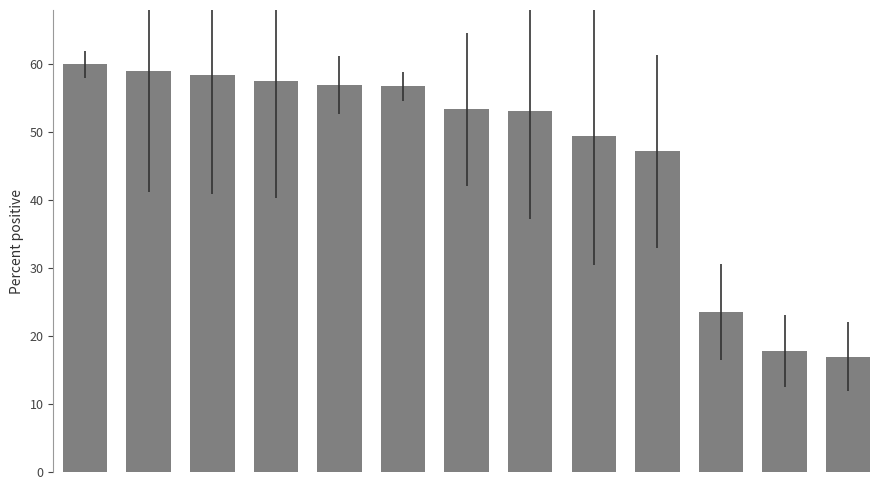

What is the value of the 7th bar from the left?

53.4